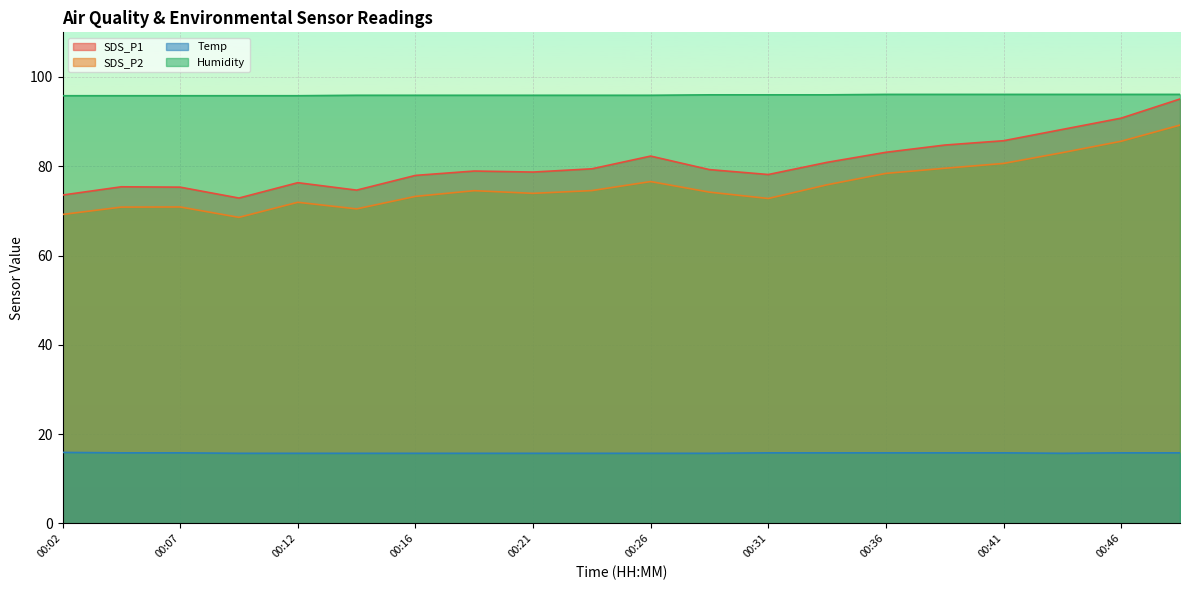

List the series in order of their peak value, highest first.

Humidity, SDS_P1, SDS_P2, Temp